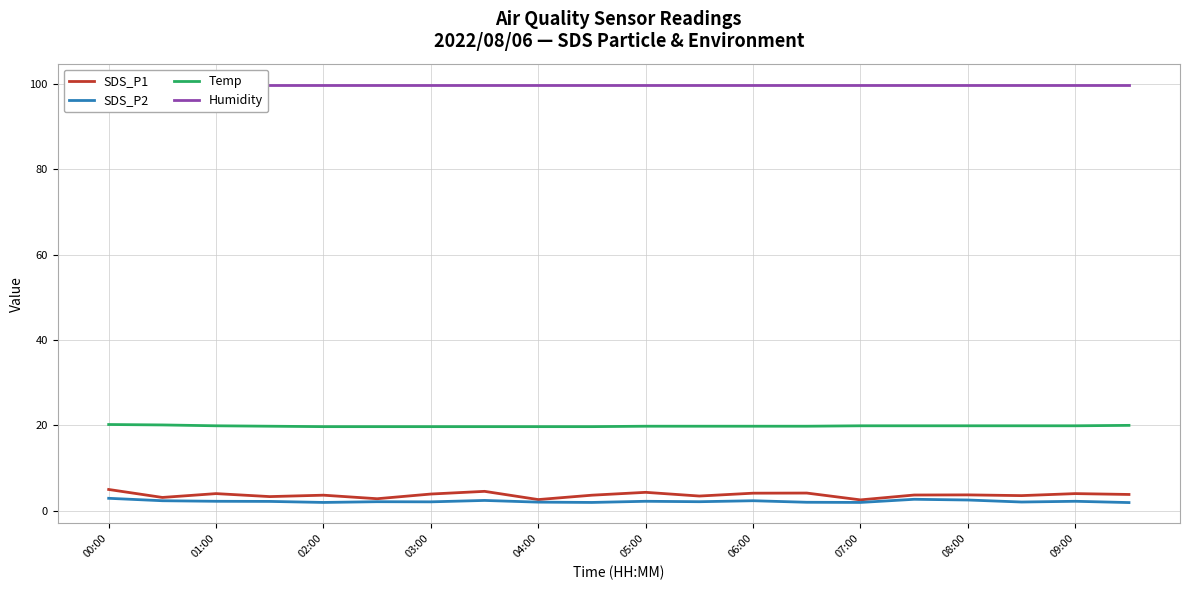

Where is Humidity nearest to the value 99?

00:00